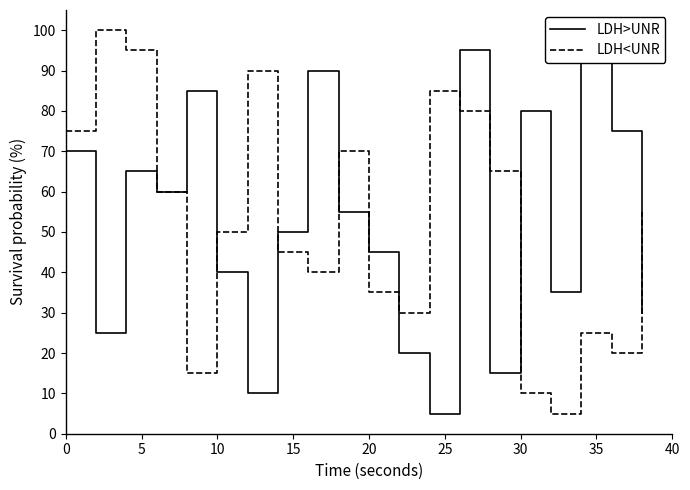

At how many categories does at least one series exceed 63?

13